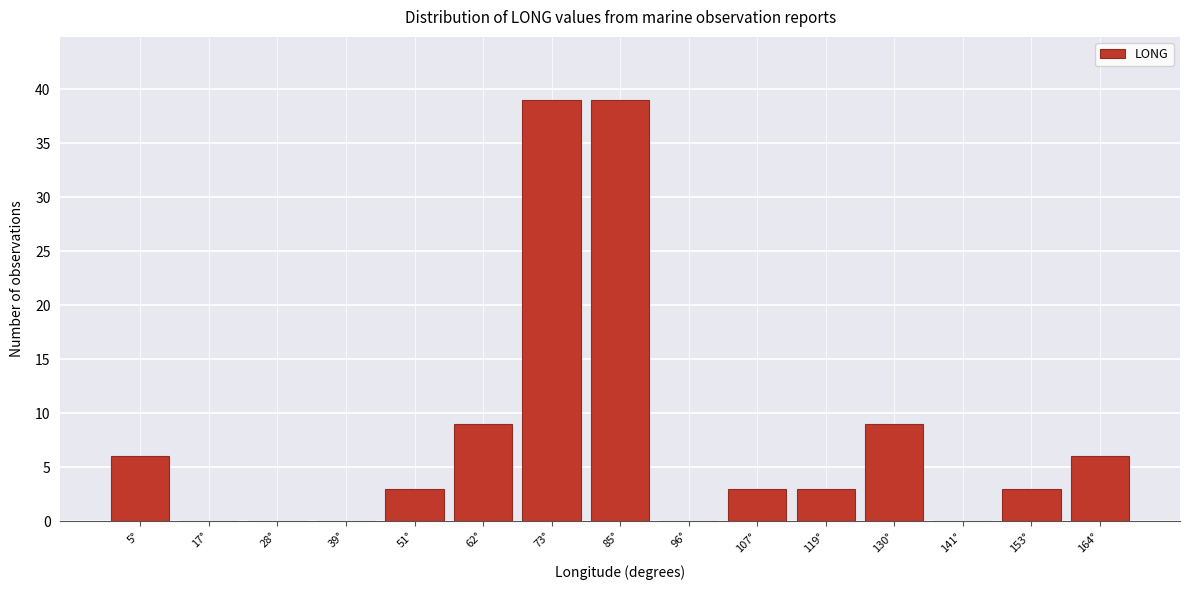

Reading right to left, list all the values displayed in this chart.

164°=6	153°=3	141°=0	130°=9	119°=3	107°=3	96°=0	85°=39	73°=39	62°=9	51°=3	39°=0	28°=0	17°=0	5°=6